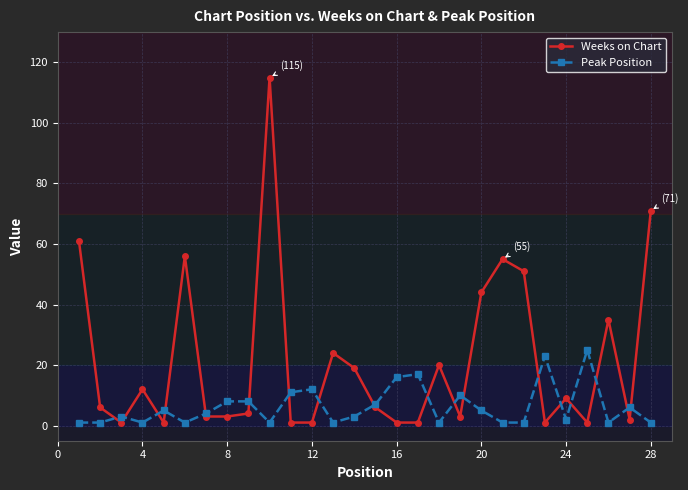

List the series in order of their overall mean, lowest first.

Peak Position, Weeks on Chart